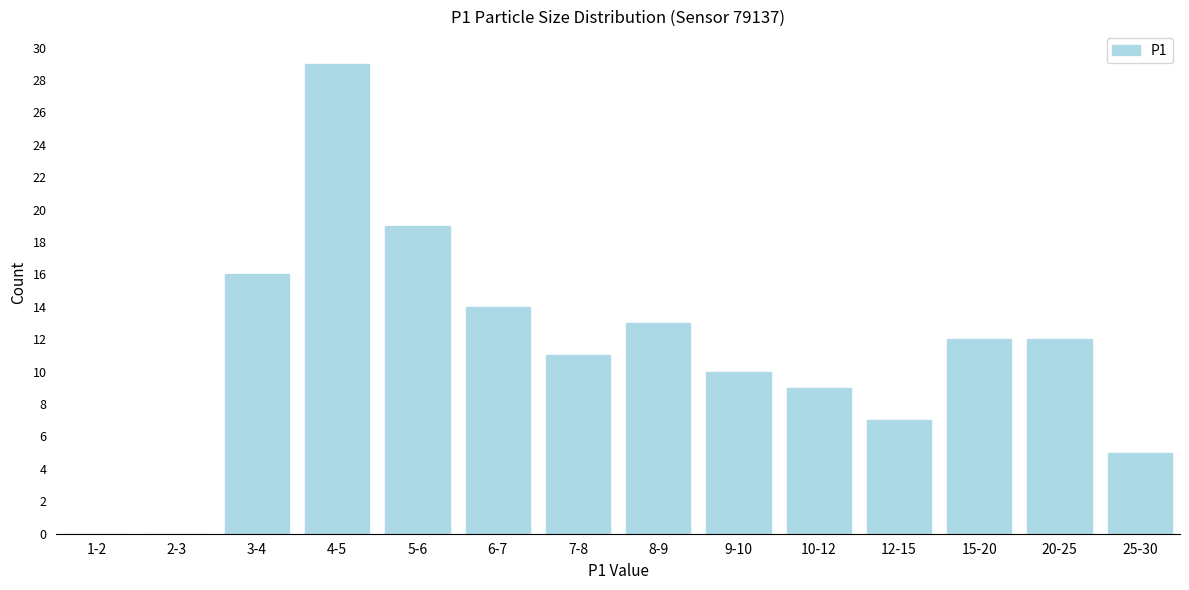

Reading left to right, transcribe all the data shown in this chart.

1-2=0	2-3=0	3-4=16	4-5=29	5-6=19	6-7=14	7-8=11	8-9=13	9-10=10	10-12=9	12-15=7	15-20=12	20-25=12	25-30=5